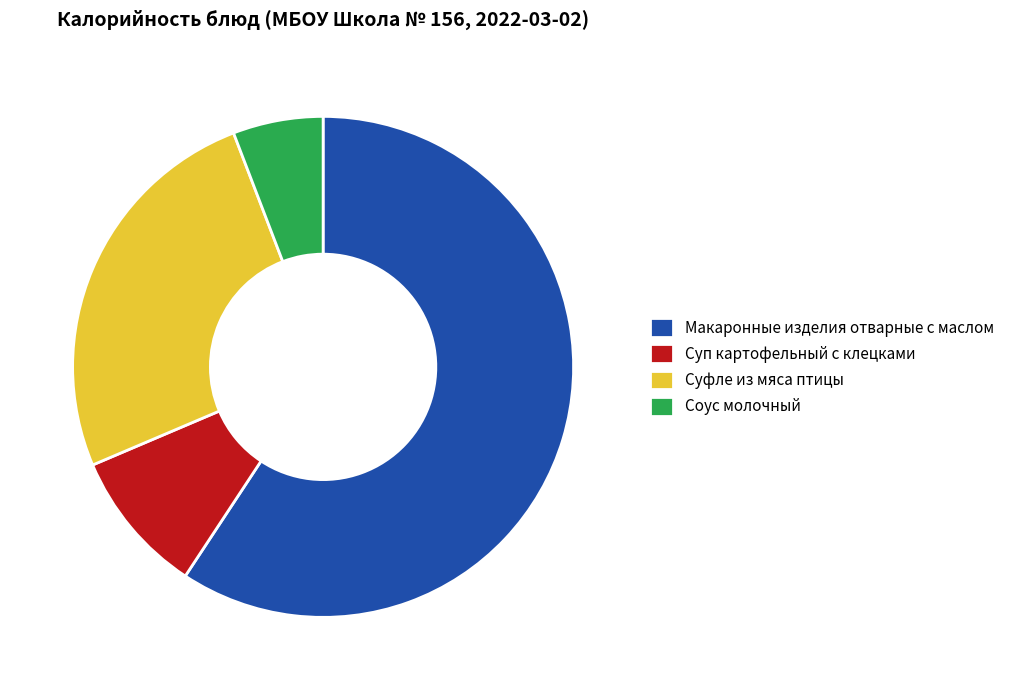

Approximately how many times larger is the value at Суп картофельный с клецками compared to Суфле из мяса птицы?

0.4